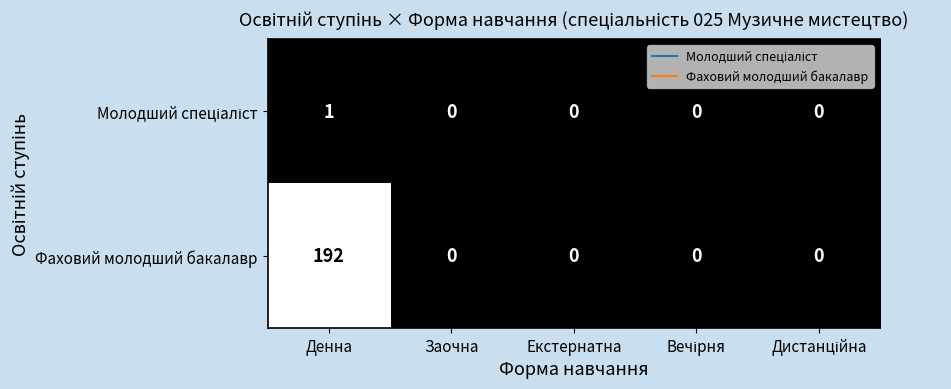

What is the sum of all Фаховий молодший бакалавр values?

192